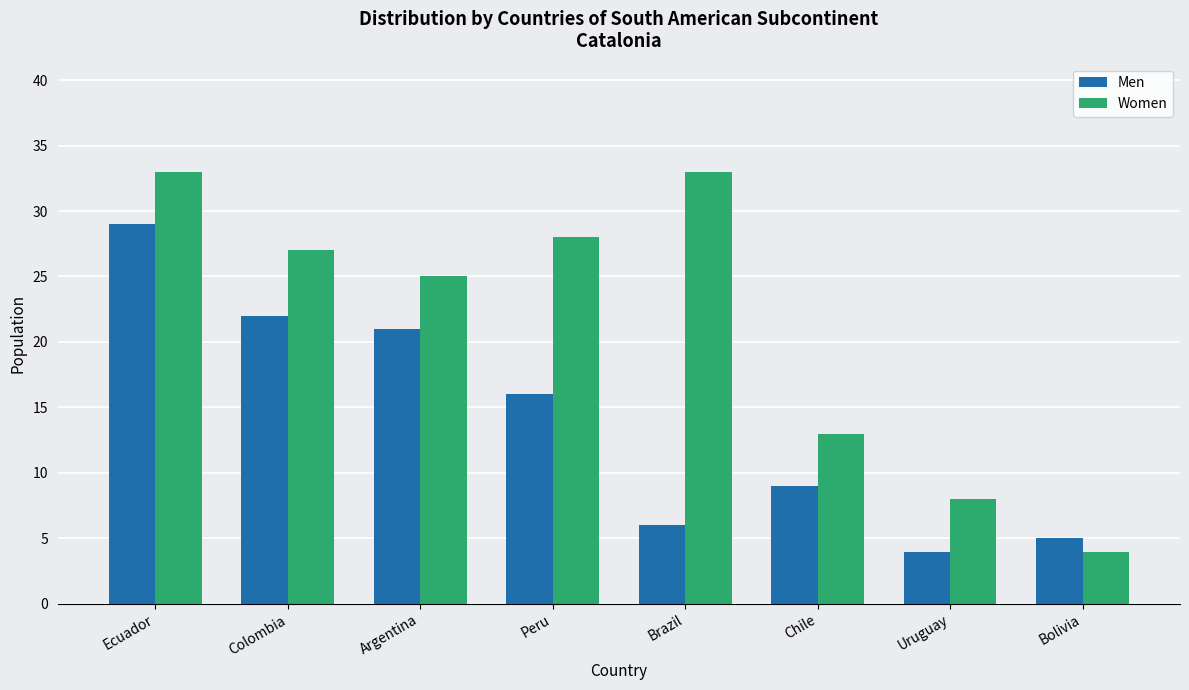

What is the total value across all series at Chile?

22